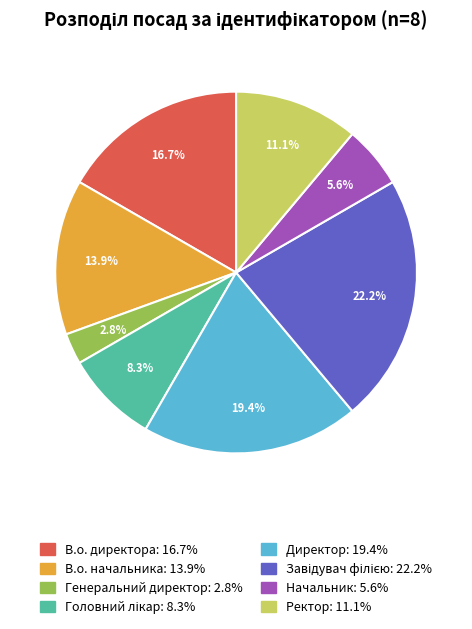

Does Начальник: 5.6% account for over 50% of the chart?

No